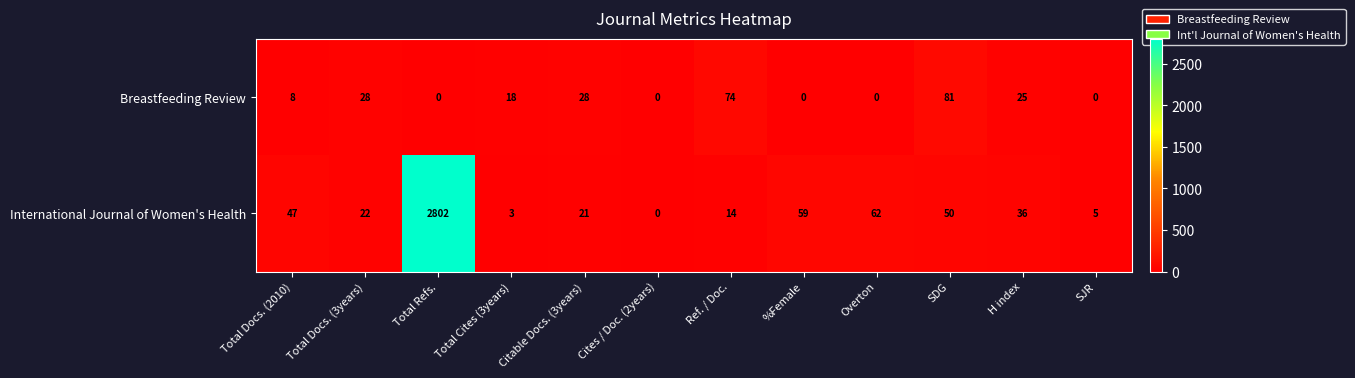

How many categories are shown in the chart?

12